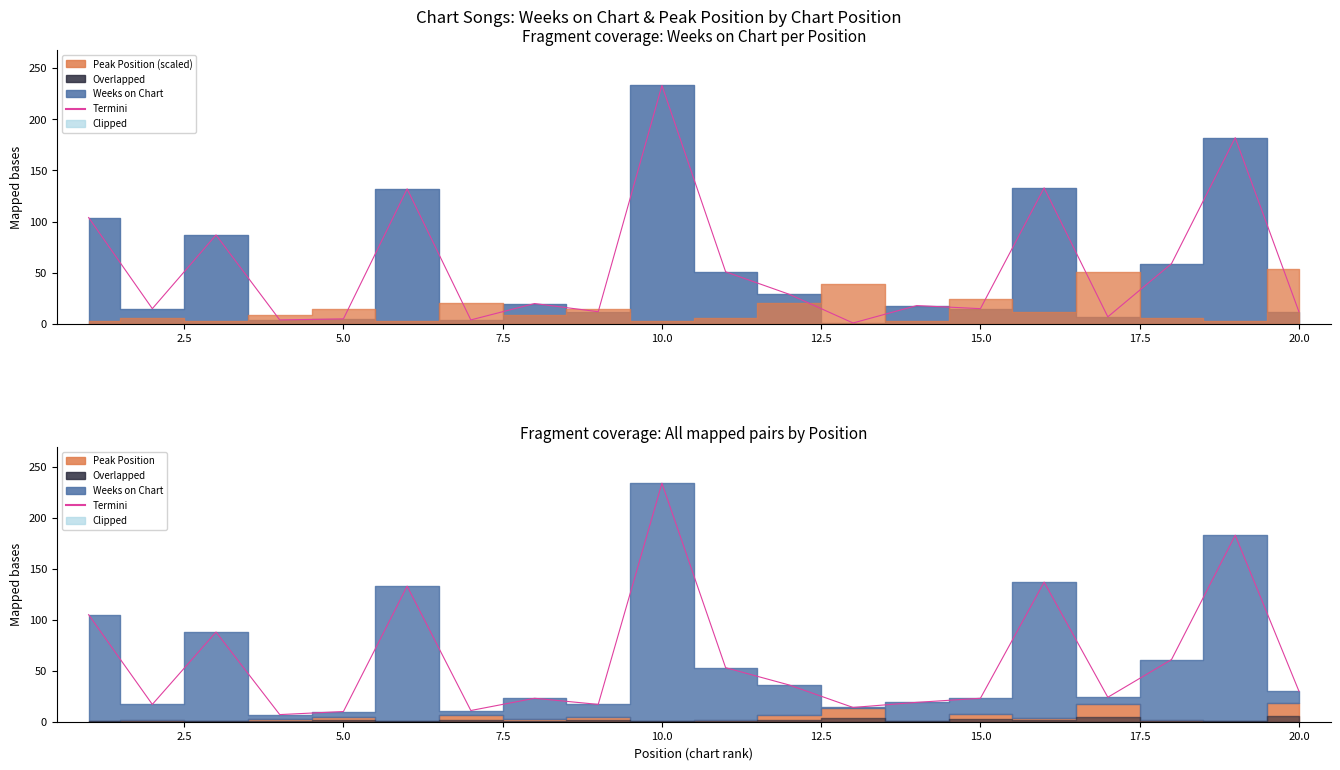

Reading left to right, list all the values displayed in this chart.

105	17	88	7	10	133	11	23	17	234	53	36	14	19	23	137	24	61	183	30